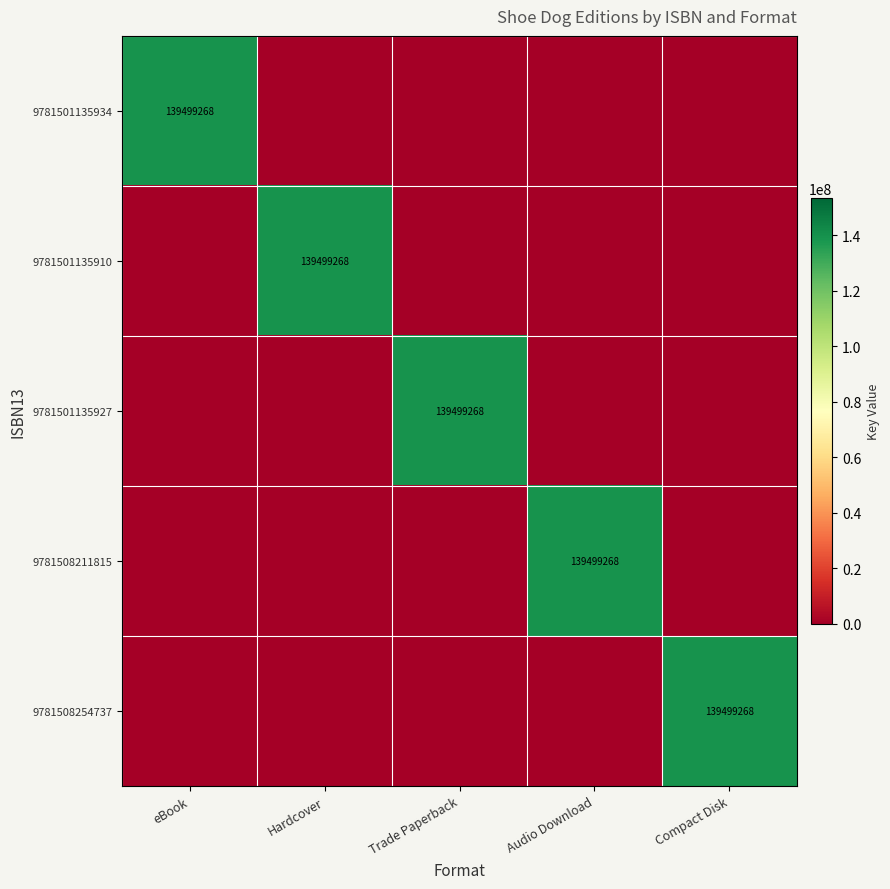

Is it true that 9781508211815 equals 139499268 at Audio Download?

True